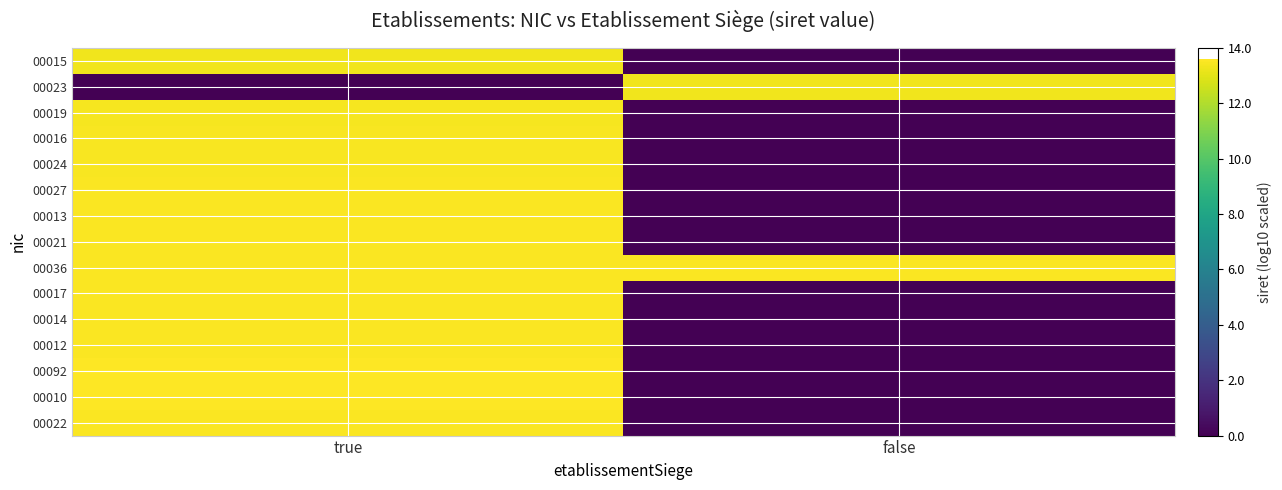

Reading right to left, what are all the values shown in this chart?

00015: false=0.0	true=13.3
00023: false=13.3	true=0.0
00019: false=0.0	true=13.4
00016: false=0.0	true=13.5
00024: false=0.0	true=13.5
00027: false=0.0	true=13.5
00013: false=0.0	true=13.5
00021: false=0.0	true=13.5
00036: false=13.5	true=13.5
00017: false=0.0	true=13.5
00014: false=0.0	true=13.5
00012: false=0.0	true=13.5
00092: false=0.0	true=13.6
00010: false=0.0	true=13.6
00022: false=0.0	true=13.5